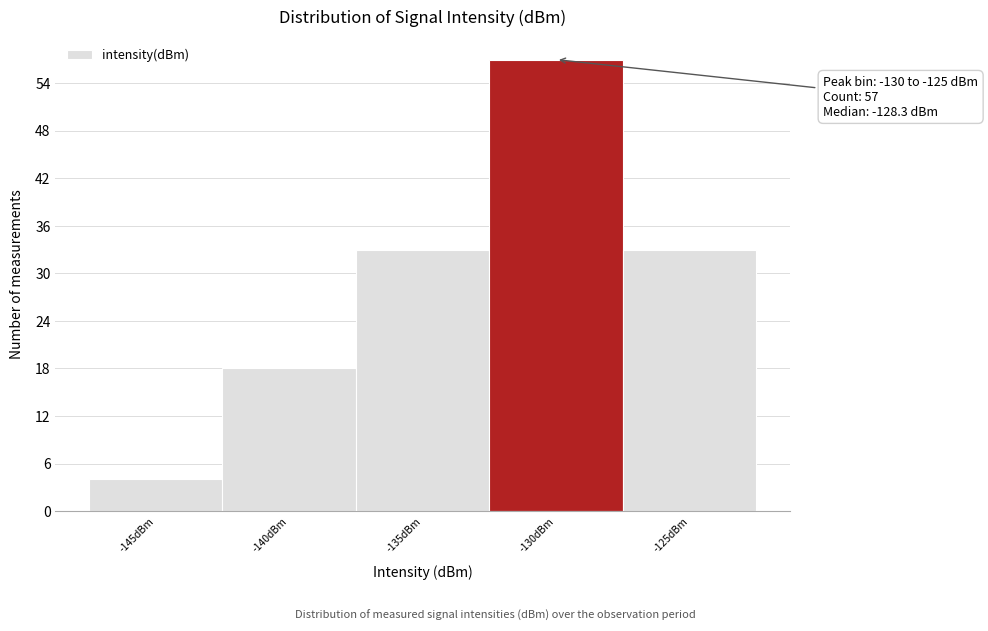

Reading left to right, transcribe all the data shown in this chart.

-145dBm=4	-140dBm=18	-135dBm=33	-130dBm=57	-125dBm=33